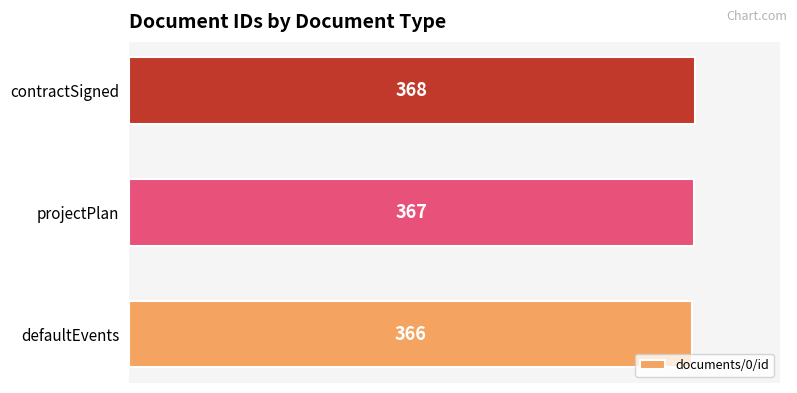

Reading top to bottom, extract all data points from this chart.

contractSigned=368	projectPlan=367	defaultEvents=366